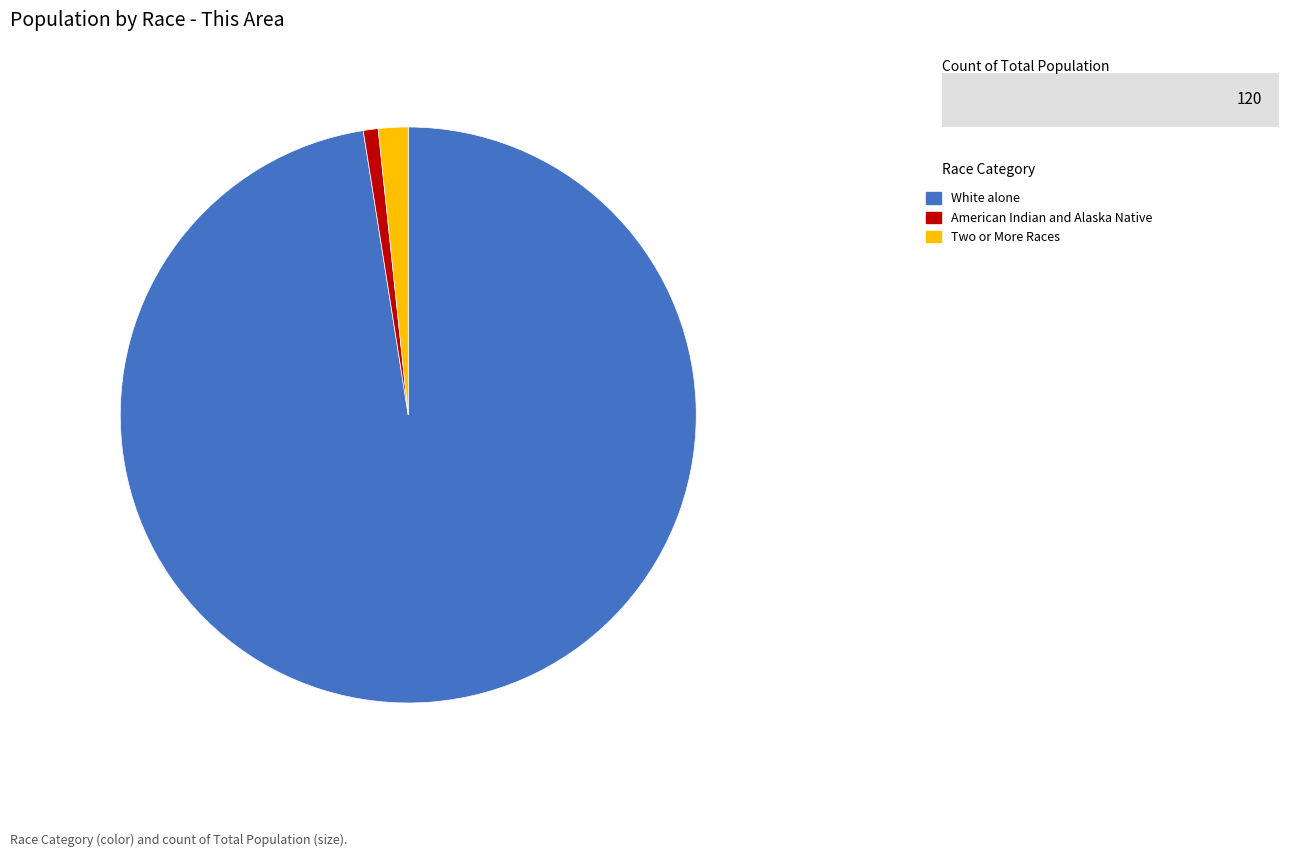

Which category has the biggest portion of the pie?

White alone